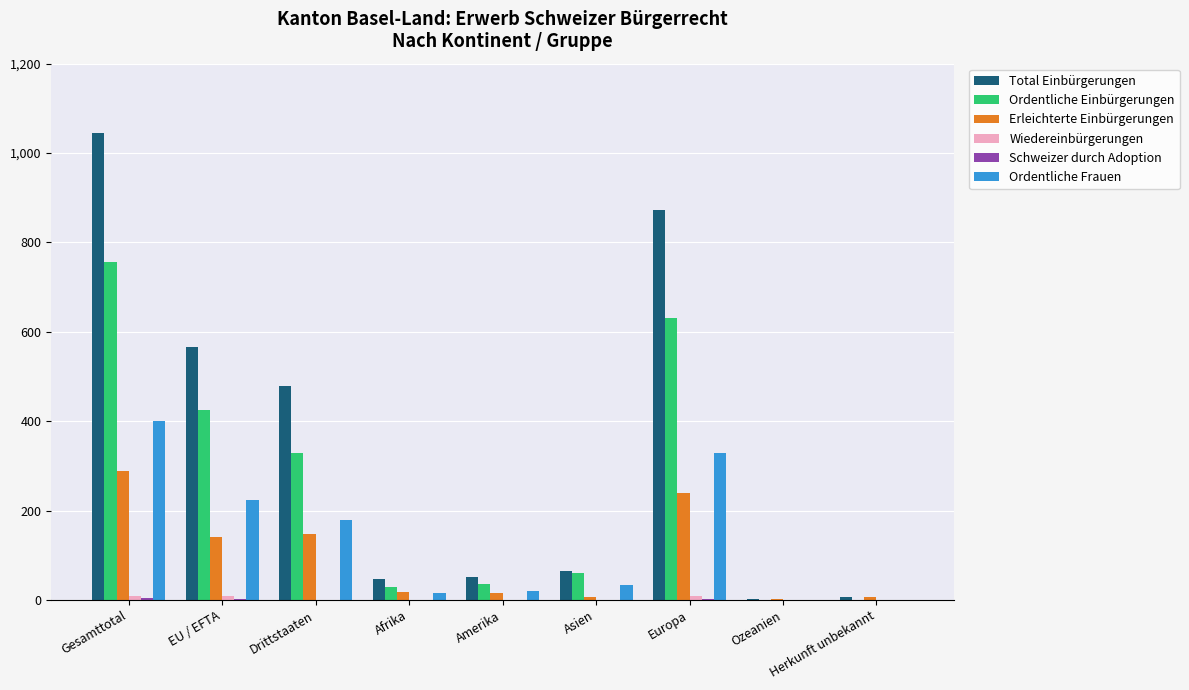

What is the sum of all Total Einbürgerungen values?

3135